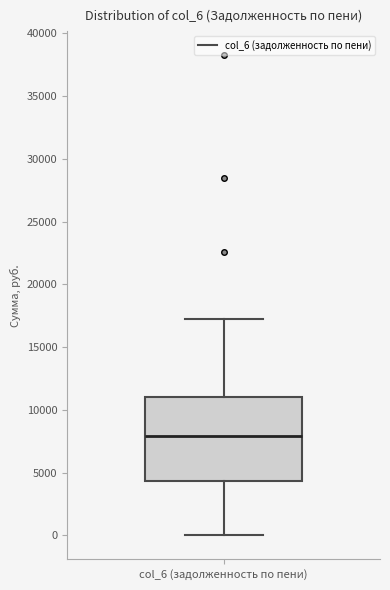

Transcribe this box plot: give where the median line is, the range the box spans, and where the two whiskers end, as read against the y-axis. The values are not printed on the chart, so give them approximately, as read against the axis.

median 8000, box 4500 to 11000, whiskers 0 to 17500